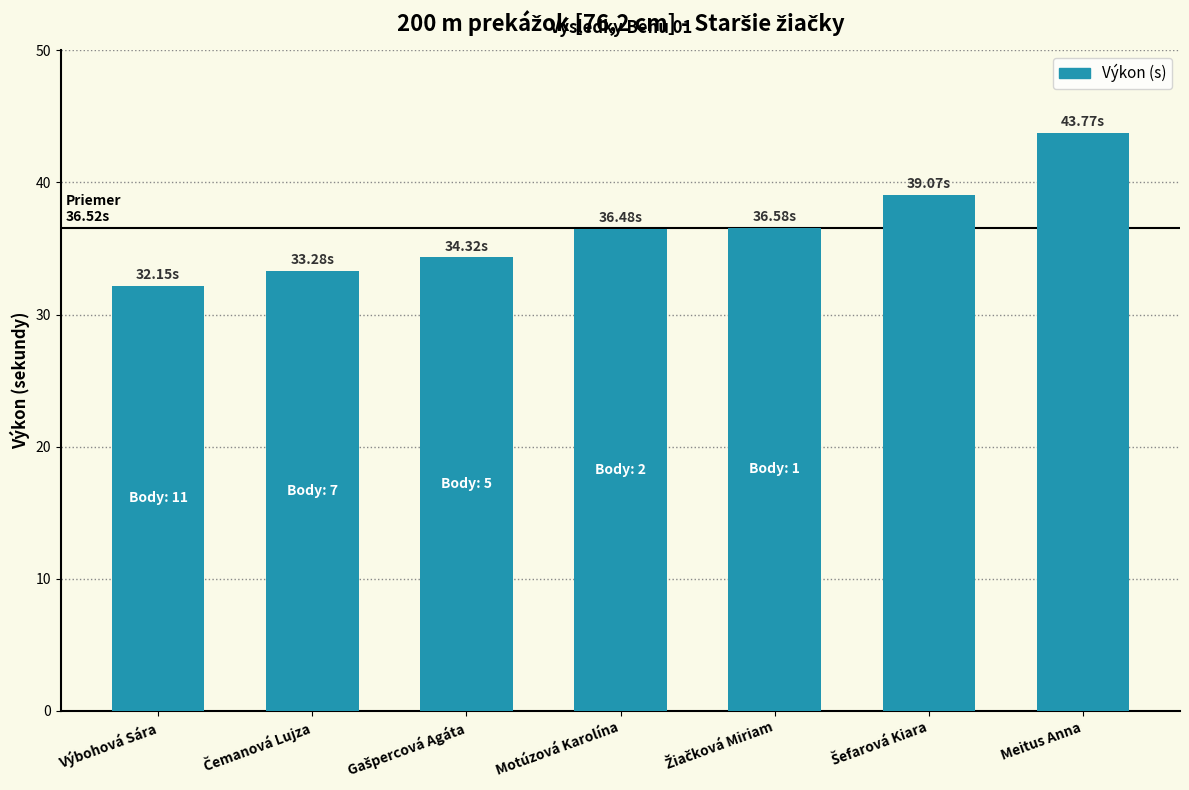

How many data points does each series have?

7